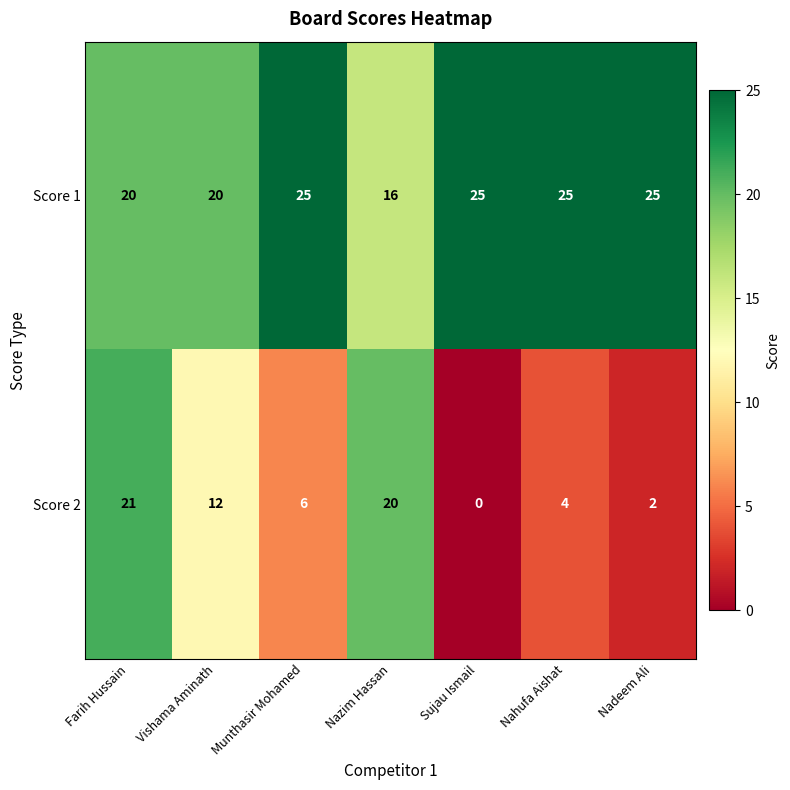

List the series in order of their peak value, highest first.

Score 1, Score 2